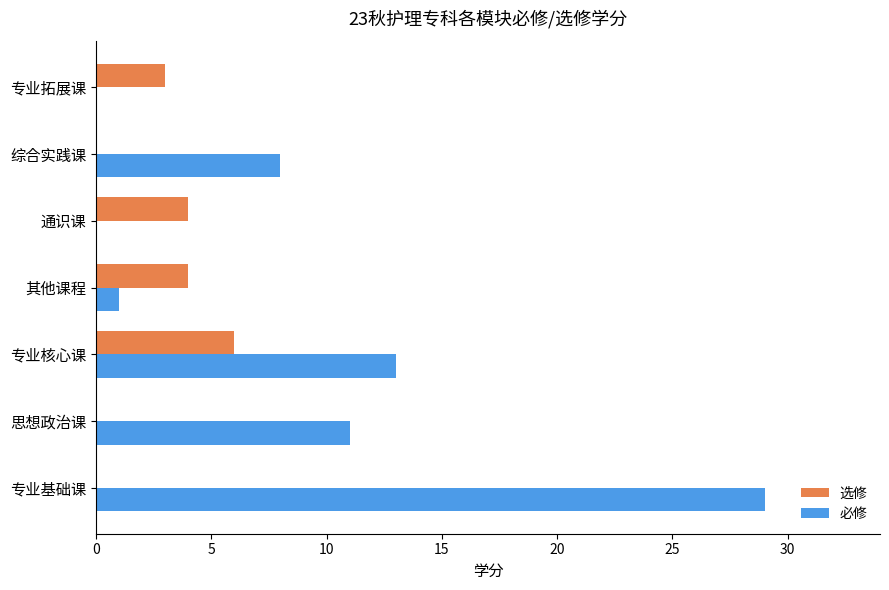

What is the maximum value shown in the chart?

29